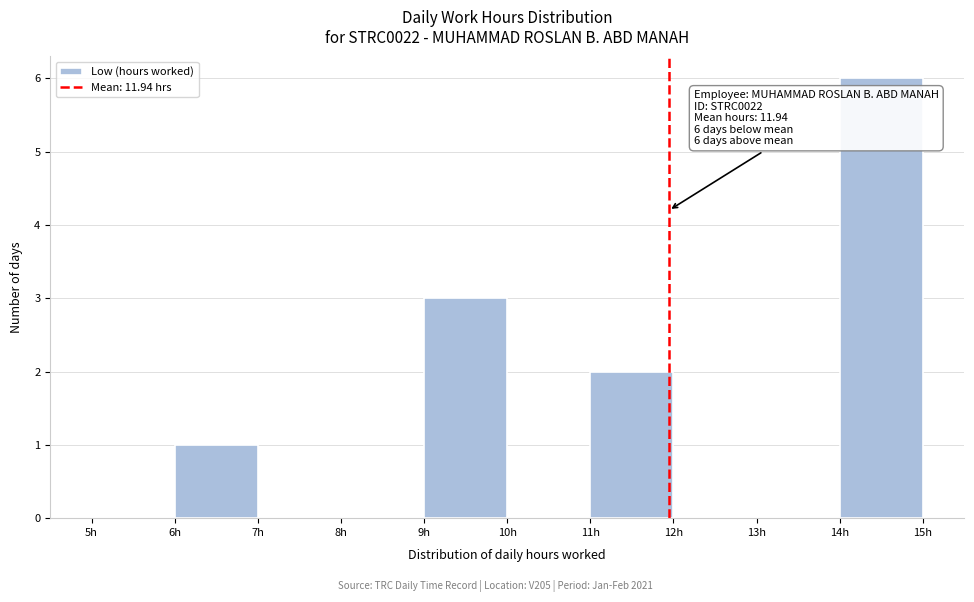

Which range on the x-axis has the tallest bar?

14 to 15